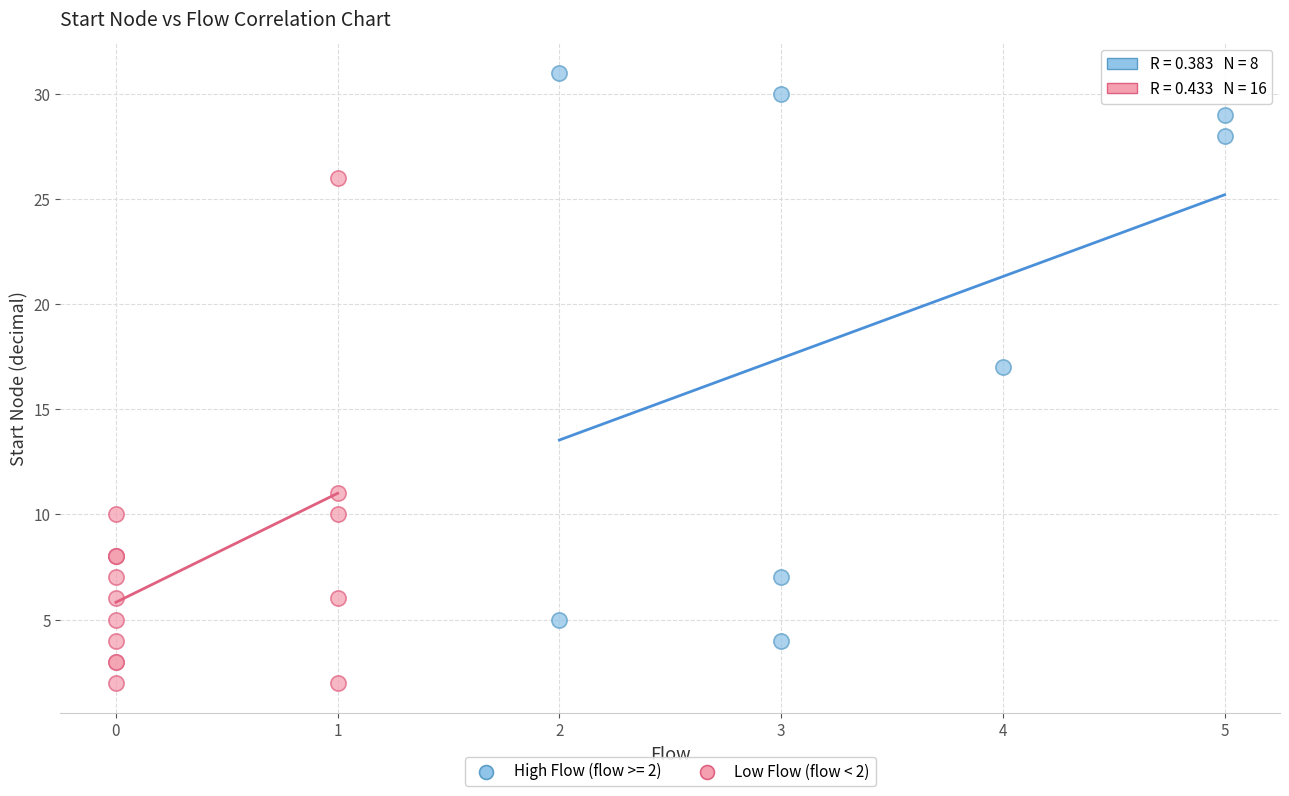

Which series reaches the minimum Y coordinate?

Low Flow (flow < 2)